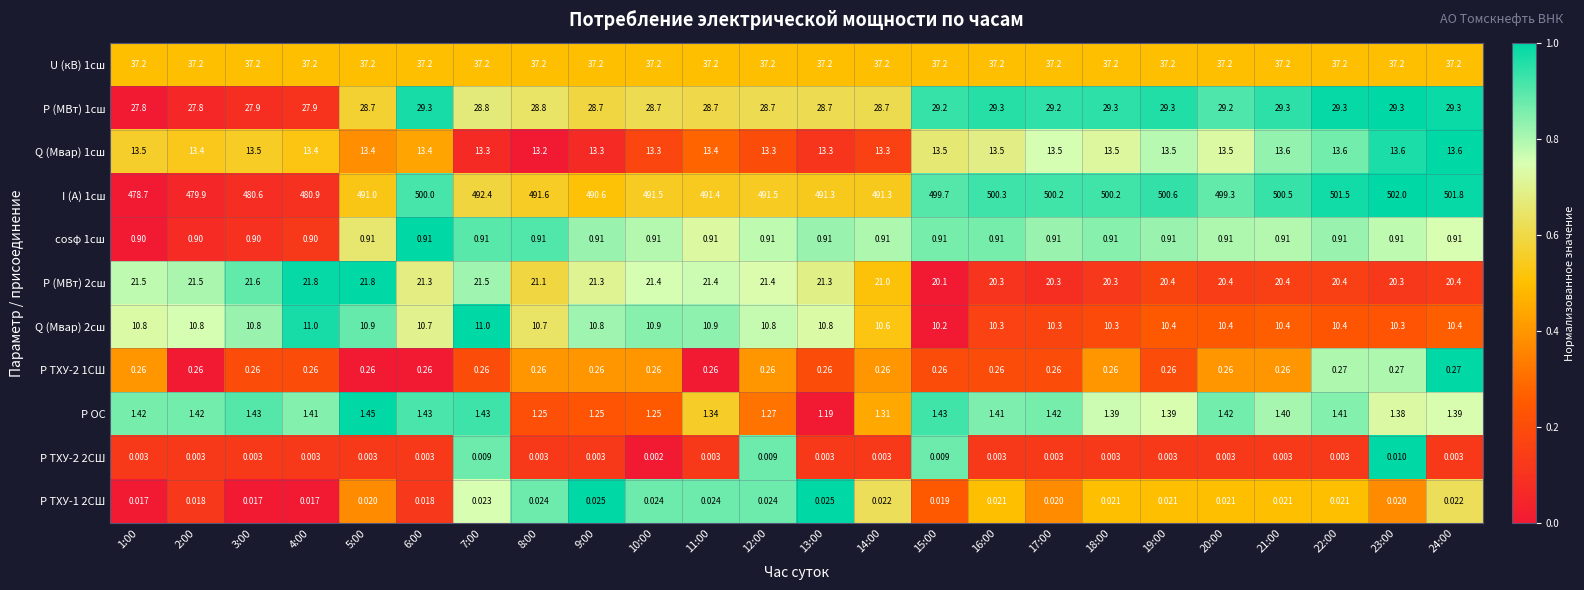

Is the value of P ТХУ-1 2СШ at 14:00 greater than the value of P (МВт) 1сш at 8:00?

No